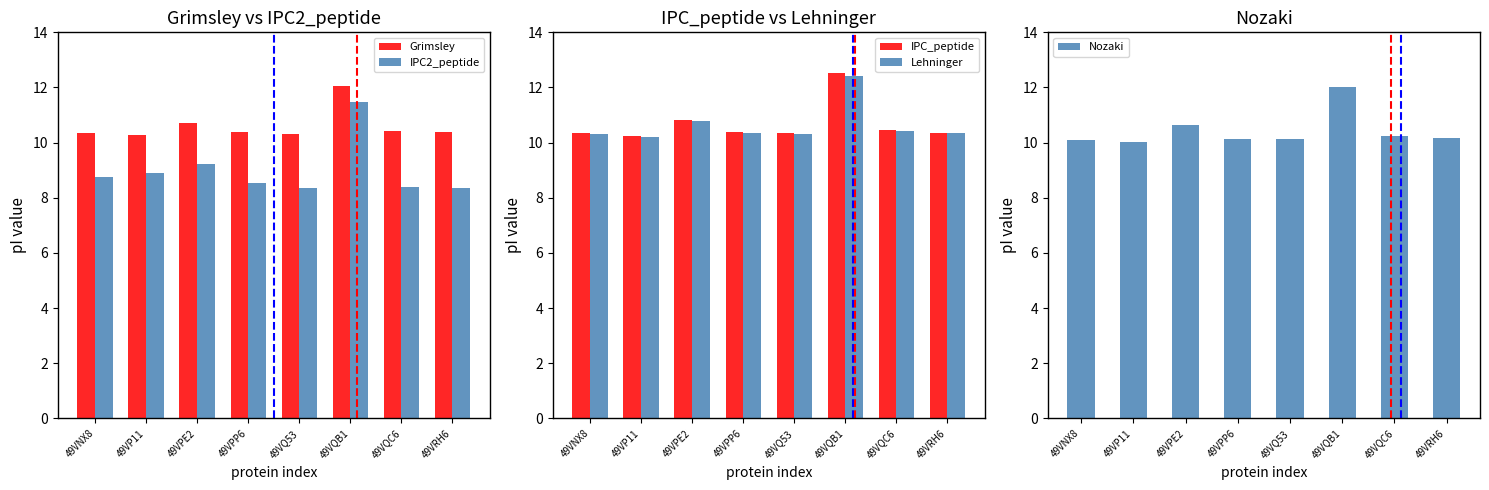

Is it true that Grimsley equals 4.3 at 49VQB1?

False